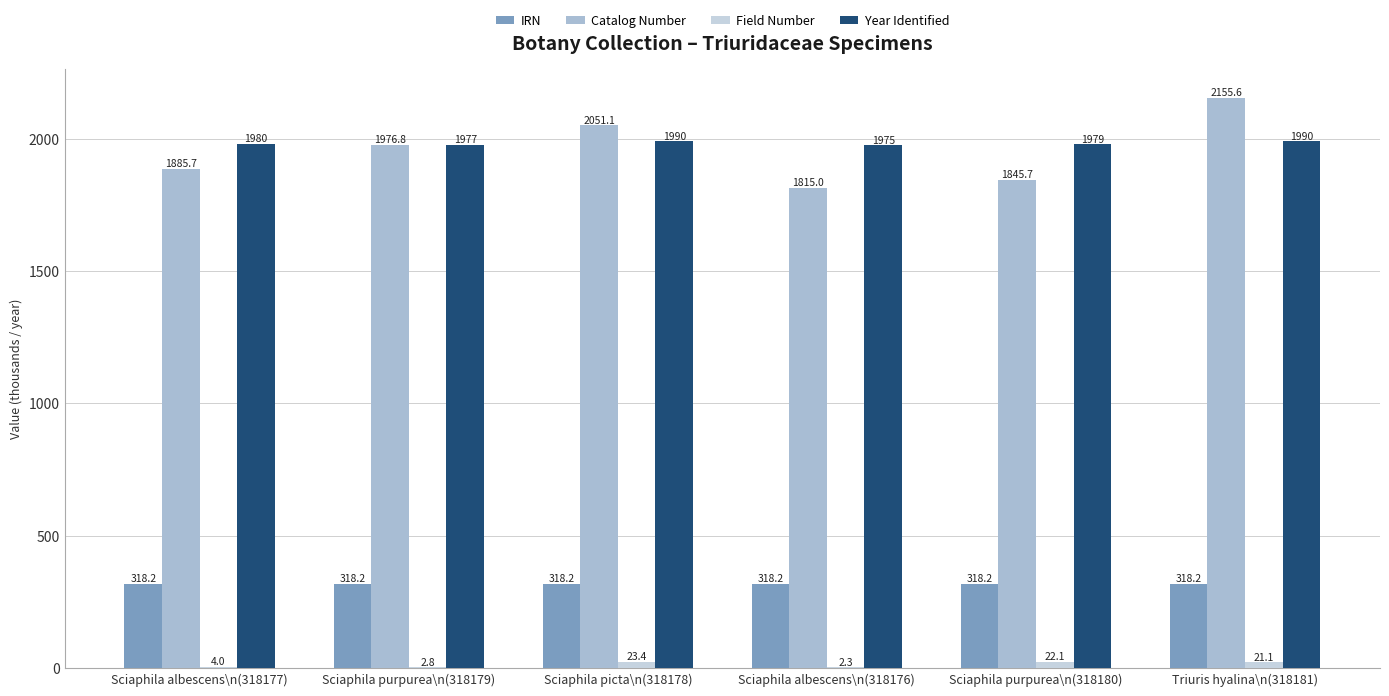

Reading left to right, list all the values displayed in this chart.

IRN: Sciaphila albescens\n(318177)=318.2	Sciaphila purpurea\n(318179)=318.2	Sciaphila picta\n(318178)=318.2	Sciaphila albescens\n(318176)=318.2	Sciaphila purpurea\n(318180)=318.2	Triuris hyalina\n(318181)=318.2
Catalog Number: Sciaphila albescens\n(318177)=1885.7	Sciaphila purpurea\n(318179)=1976.8	Sciaphila picta\n(318178)=2051.1	Sciaphila albescens\n(318176)=1815.0	Sciaphila purpurea\n(318180)=1845.7	Triuris hyalina\n(318181)=2155.6
Field Number: Sciaphila albescens\n(318177)=4.0	Sciaphila purpurea\n(318179)=2.8	Sciaphila picta\n(318178)=23.4	Sciaphila albescens\n(318176)=2.3	Sciaphila purpurea\n(318180)=22.1	Triuris hyalina\n(318181)=21.1
Year Identified: Sciaphila albescens\n(318177)=1980.0	Sciaphila purpurea\n(318179)=1977.0	Sciaphila picta\n(318178)=1990.0	Sciaphila albescens\n(318176)=1975.0	Sciaphila purpurea\n(318180)=1979.0	Triuris hyalina\n(318181)=1990.0